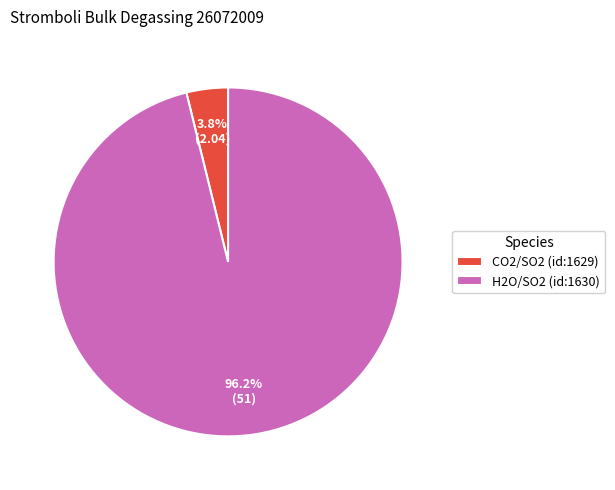

Is CO2/SO2 (id:1629) the majority of the pie?

No